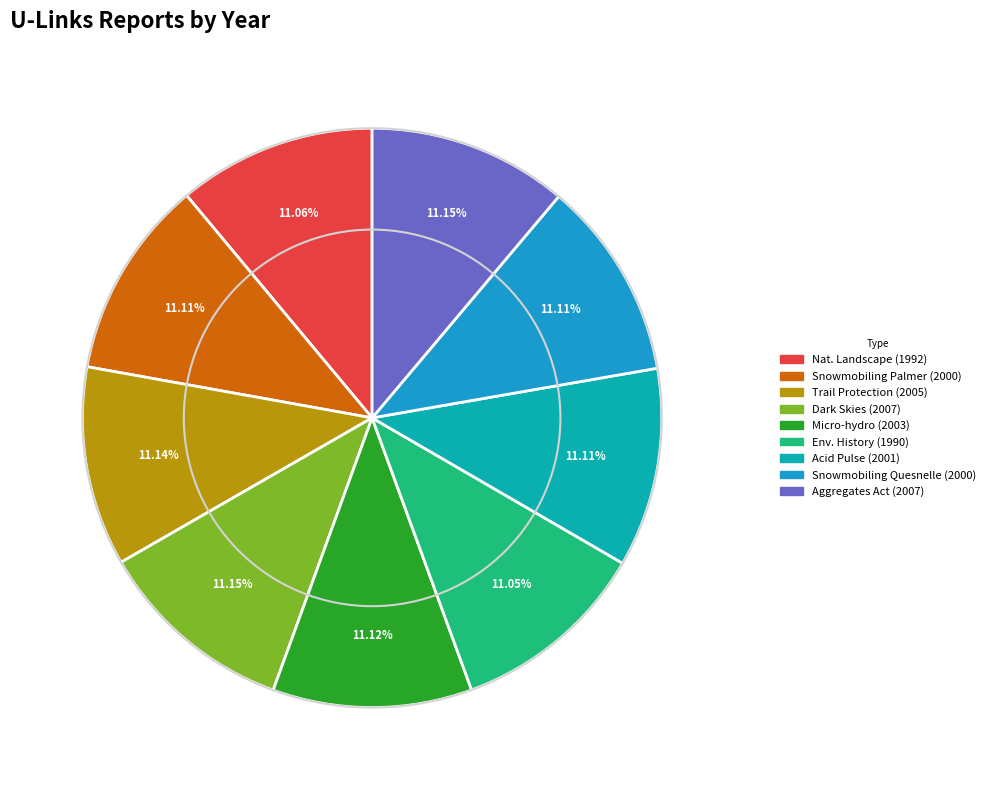

Is there a majority slice in this chart?

No